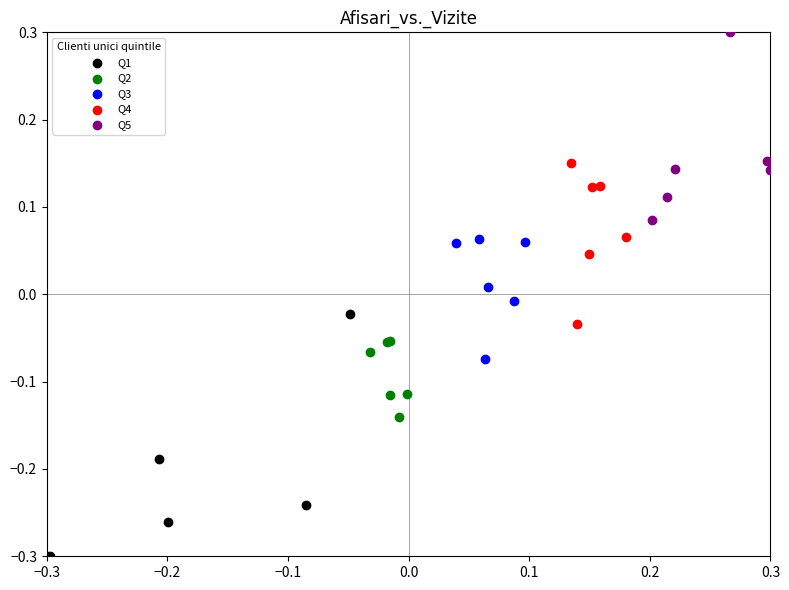

Which series contains the highest Y value?

Q5